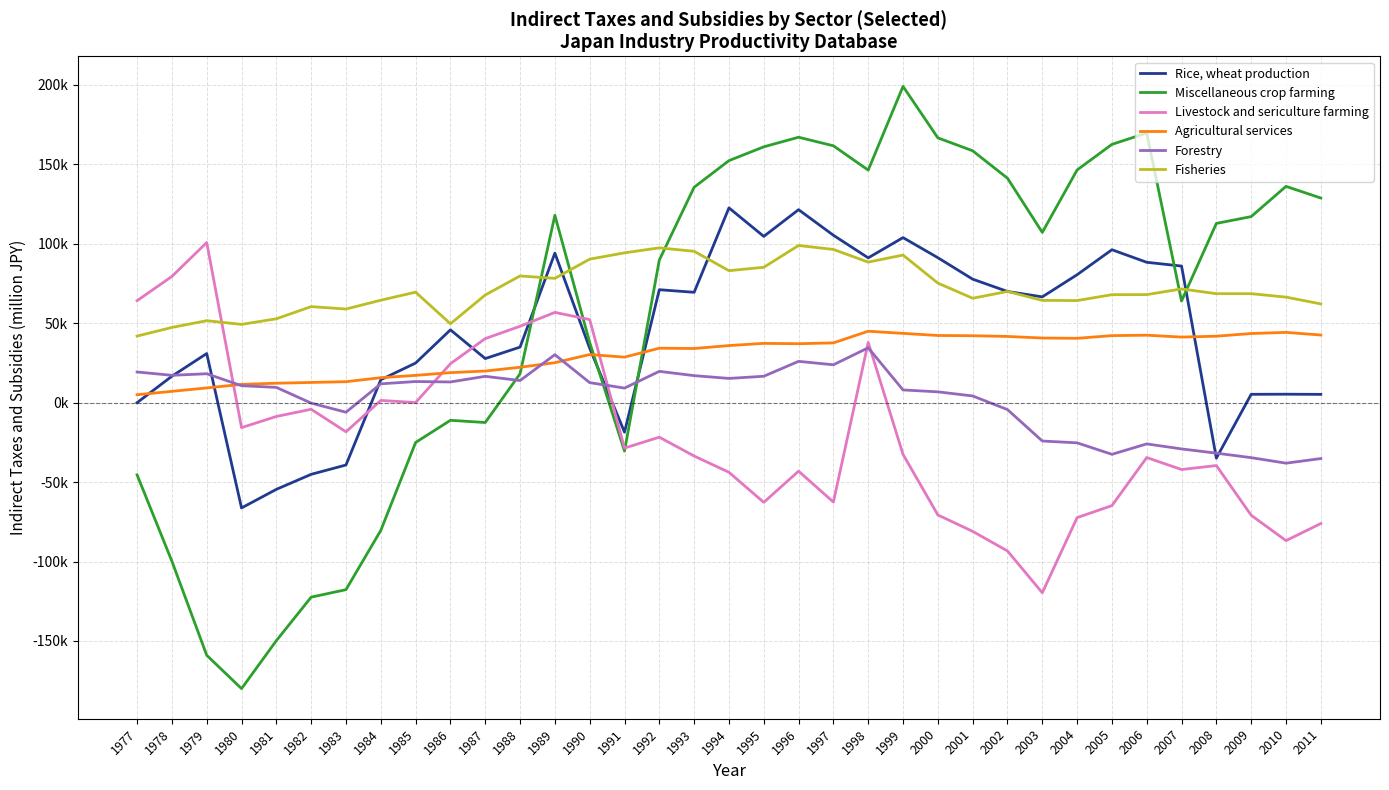

Reading right to left, what are all the values shown in this chart?

Rice, wheat production: 2011=5211.2	2010=5306.3	2009=5245.3	2008=-34932.9	2007=85956.1	2006=88325.1	2005=96228.0	2004=80510.1	2003=66562.4	2002=69976.5	2001=77712.2	2000=91220.9	1999=103856.3	1998=91118.9	1997=105341.7	1996=121439.8	1995=104629.0	1994=122573.4	1993=69439.3	1992=71075.1	1991=-18560.7	1990=34267.3	1989=94115.0	1988=34955.6	1987=27735.6	1986=45824.7	1985=24919.4	1984=14422.5	1983=-39240.8	1982=-45114.3	1981=-54563.8	1980=-66270.7	1979=30906.9	1978=16632.3	1977=-6.3
Miscellaneous crop farming: 2011=128773.5	2010=136103.0	2009=117090.5	2008=112789.6	2007=63962.7	2006=169696.8	2005=162533.4	2004=146420.7	2003=107143.9	2002=141244.7	2001=158490.9	2000=166642.0	1999=199022.7	1998=146337.6	1997=161643.1	1996=167031.5	1995=160991.9	1994=152305.1	1993=135567.1	1992=89737.1	1991=-30488.0	1990=37851.8	1989=117905.9	1988=18173.6	1987=-12503.6	1986=-11109.7	1985=-25060.5	1984=-80395.9	1983=-117699.1	1982=-122403.9	1981=-149782.6	1980=-179972.7	1979=-158980.3	1978=-99786.3	1977=-45473.5
Livestock and sericulture farming: 2011=-76080.8	2010=-86840.3	2009=-70860.1	2008=-39582.4	2007=-42098.8	2006=-34550.5	2005=-64790.9	2004=-72369.4	2003=-119643.5	2002=-93340.1	2001=-81002.6	2000=-70667.1	1999=-32573.4	1998=37910.7	1997=-62560.4	1996=-43109.0	1995=-62733.2	1994=-43827.7	1993=-33595.5	1992=-21728.2	1991=-28585.9	1990=52285.2	1989=56800.4	1988=48069.0	1987=40315.5	1986=24485.3	1985=64.6	1984=1401.2	1983=-18355.7	1982=-4167.7	1981=-8691.3	1980=-15729.1	1979=100759.0	1978=79423.8	1977=64179.5
Agricultural services: 2011=42554.7	2010=44215.0	2009=43502.5	2008=41822.8	2007=41260.4	2006=42442.8	2005=42173.3	2004=40489.0	2003=40660.0	2002=41658.0	2001=42112.0	2000=42261.2	1999=43606.3	1998=44940.1	1997=37608.9	1996=37088.1	1995=37300.8	1994=35915.3	1993=34070.8	1992=34258.6	1991=28646.2	1990=30287.0	1989=25138.1	1988=22268.2	1987=19891.8	1986=18889.9	1985=17168.3	1984=15709.1	1983=13182.8	1982=12708.6	1981=12225.0	1980=11507.0	1979=9263.7	1978=7107.0	1977=4979.7
Forestry: 2011=-35189.2	2010=-38095.3	2009=-34623.7	2008=-31790.9	2007=-29126.2	2006=-25962.9	2005=-32525.1	2004=-25301.3	2003=-24148.3	2002=-4370.6	2001=4205.4	2000=6799.3	1999=7993.2	1998=34511.0	1997=23831.5	1996=25991.1	1995=16603.3	1994=15241.9	1993=16995.6	1992=19695.8	1991=9161.0	1990=12597.8	1989=30200.2	1988=13910.9	1987=16559.1	1986=13017.4	1985=13292.6	1984=11837.6	1983=-6026.6	1982=-287.5	1981=9608.2	1980=10659.2	1979=18187.9	1978=17202.5	1977=19292.0
Fisheries: 2011=62132.1	2010=66412.6	2009=68574.9	2008=68573.0	2007=71561.7	2006=67989.1	2005=67942.2	2004=64249.9	2003=64346.5	2002=69983.3	2001=65693.0	2000=75241.3	1999=92880.6	1998=88442.2	1997=96411.6	1996=98901.1	1995=85186.7	1994=83055.7	1993=95239.1	1992=97419.4	1991=94268.5	1990=90305.5	1989=78217.1	1988=79725.0	1987=67763.1	1986=49636.1	1985=69529.7	1984=64459.0	1983=58909.8	1982=60439.1	1981=52765.3	1980=49251.2	1979=51572.9	1978=47320.6	1977=41890.3